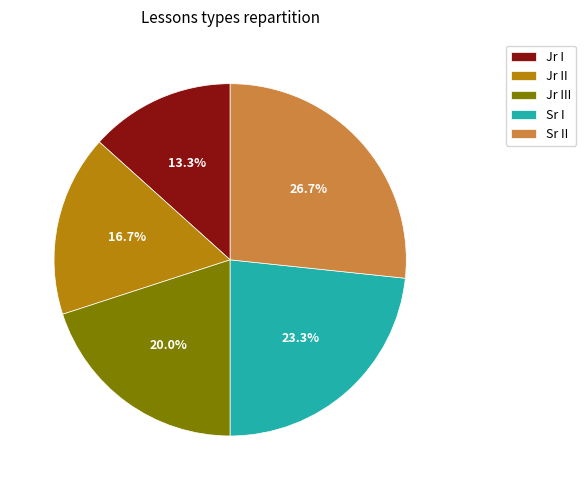

Count the number of slices in the pie.

5